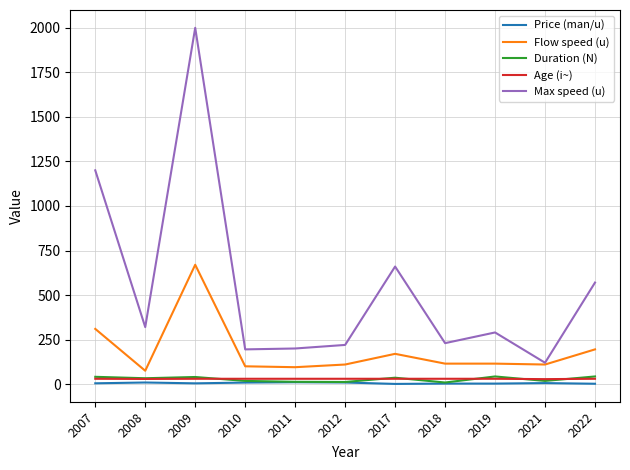

At which label does Flow speed (u) reach its peak?

2009